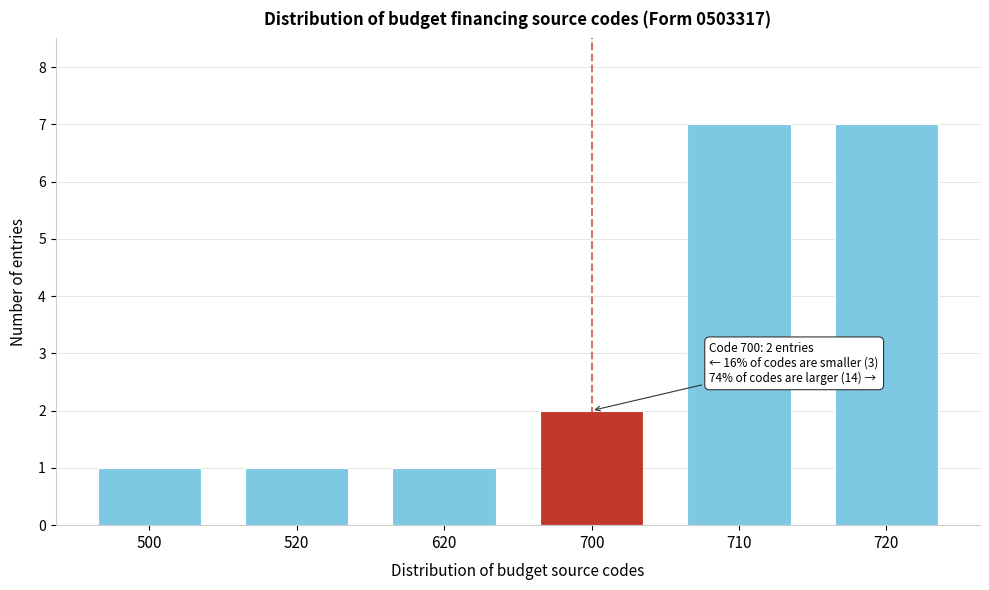

Reading left to right, transcribe all the data shown in this chart.

1	1	1	2	7	7